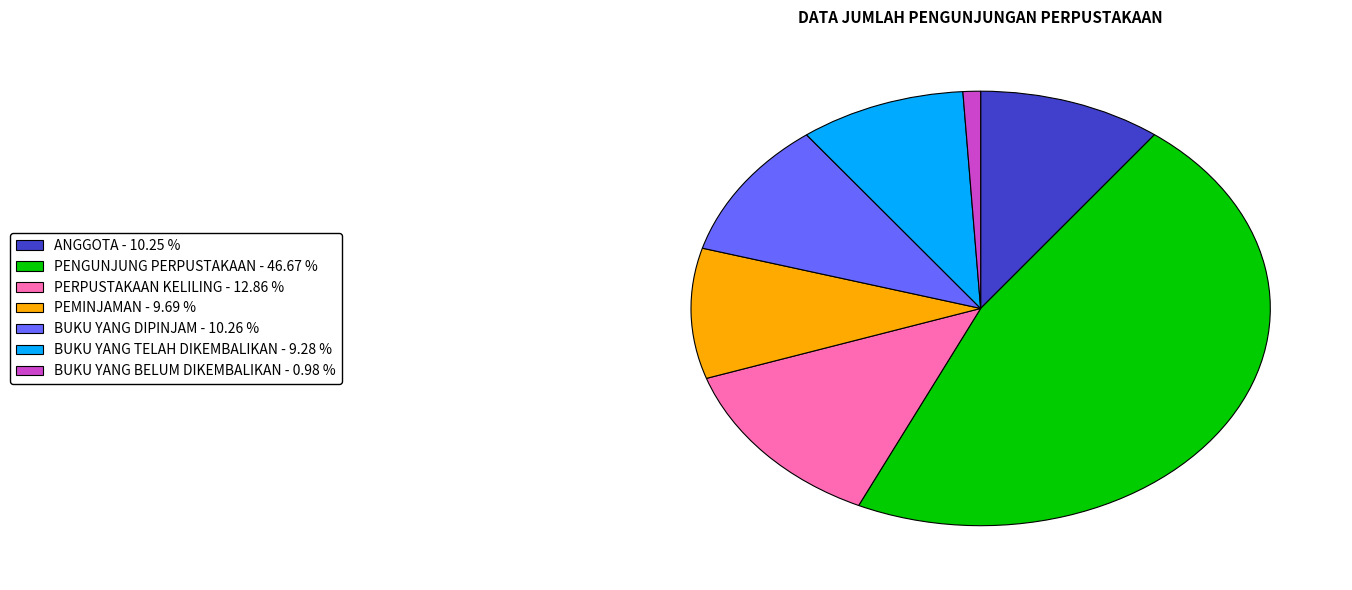

What is the ratio of the value at PERPUSTAKAAN KELILING to the value at BUKU YANG BELUM DIKEMBALIKAN?

13.1